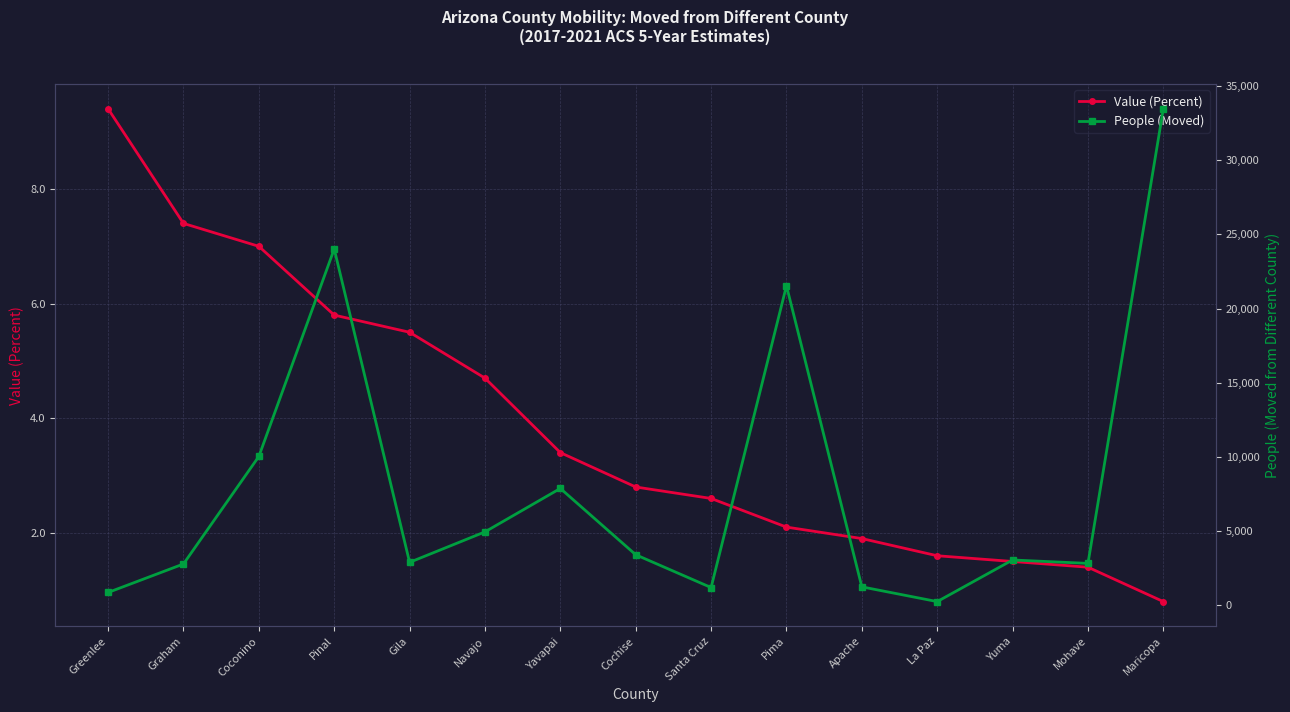

True or false: Value (Percent) has a value of 4.6 at Cochise.

False